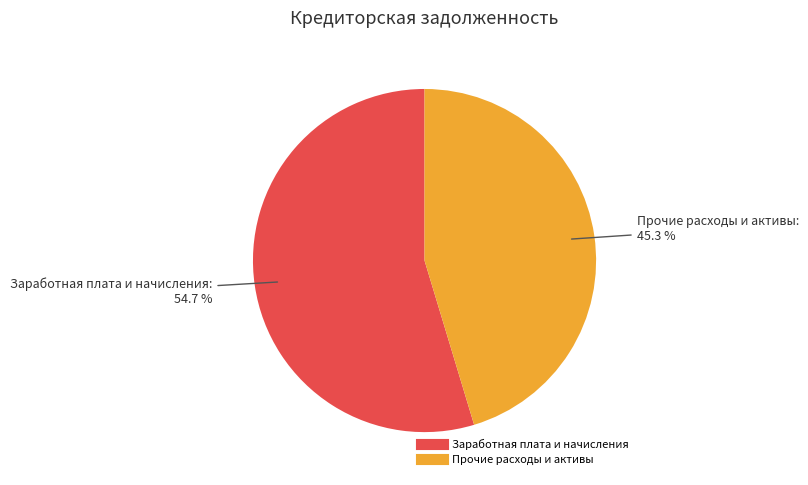

Does any single category account for the majority?

Yes